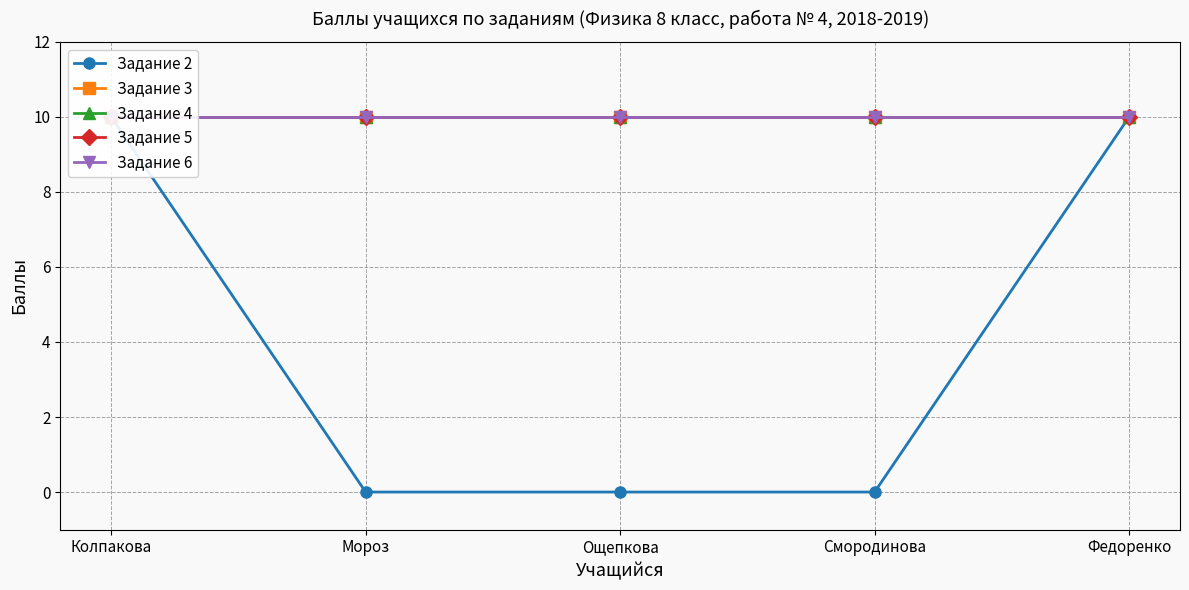

How many series are shown in this chart?

5